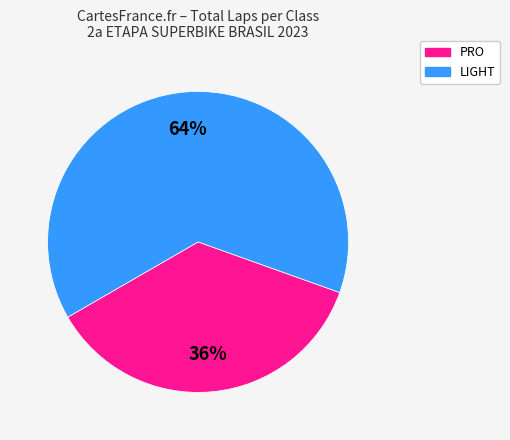

To the nearest percent, what is the difference between the largest and smallest slice percentages?

28%